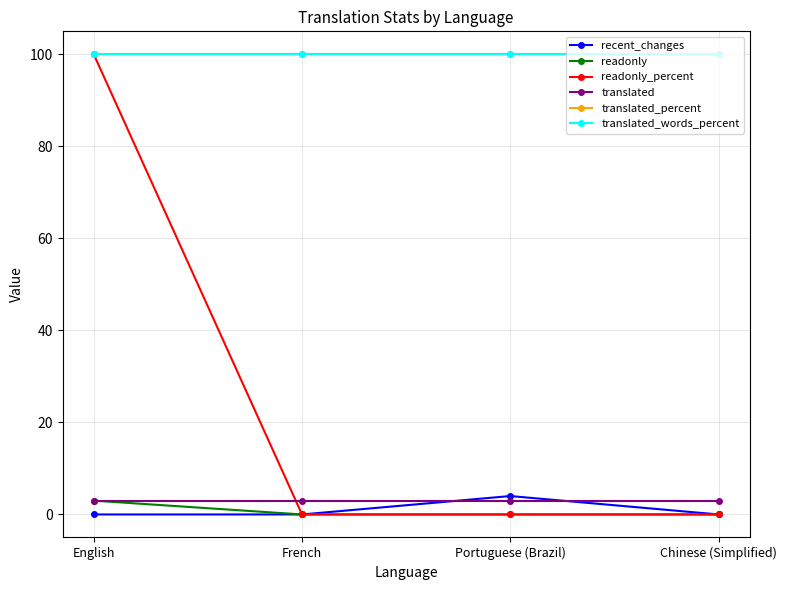

True or false: recent_changes and readonly_percent intersect in this chart.

False